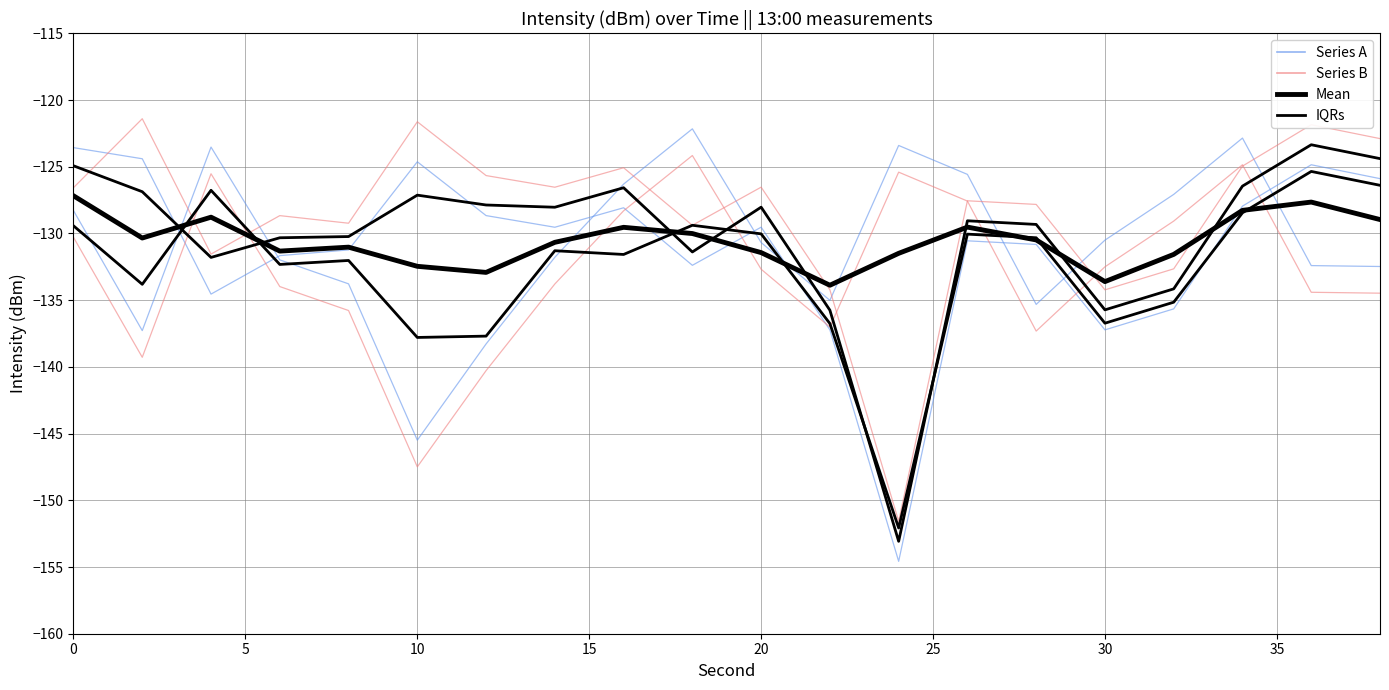

Is this an area chart (filled region under the line)?

No